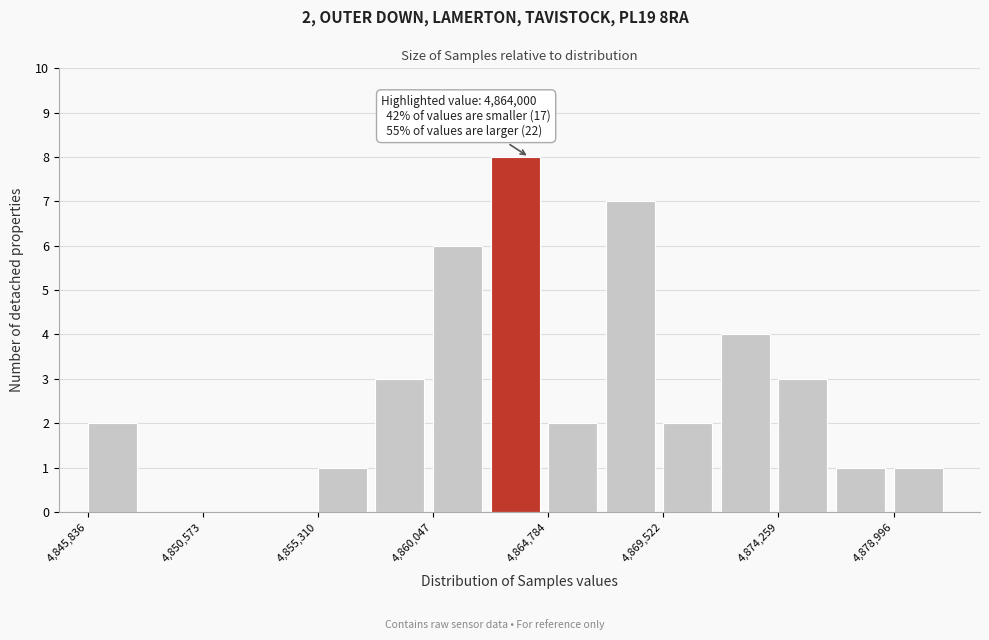

Over which range of the x-axis is the bar tallest?

4862500 to 4865000